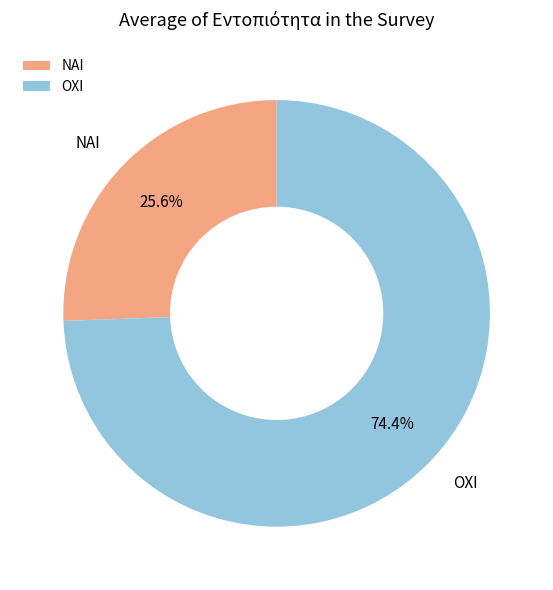

What is the ratio of the value at ΟΧΙ to the value at ΝΑΙ?

2.9